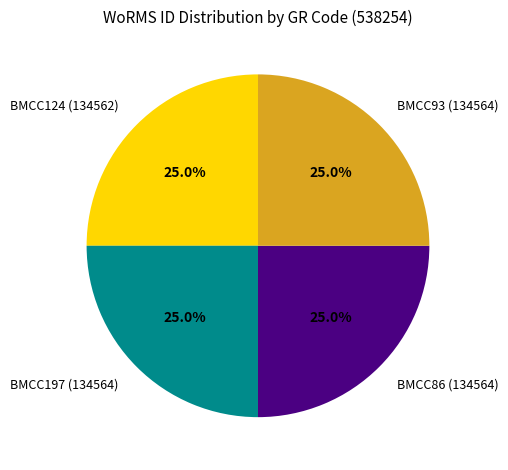

Is there any slice that represents more than half of the pie?

No